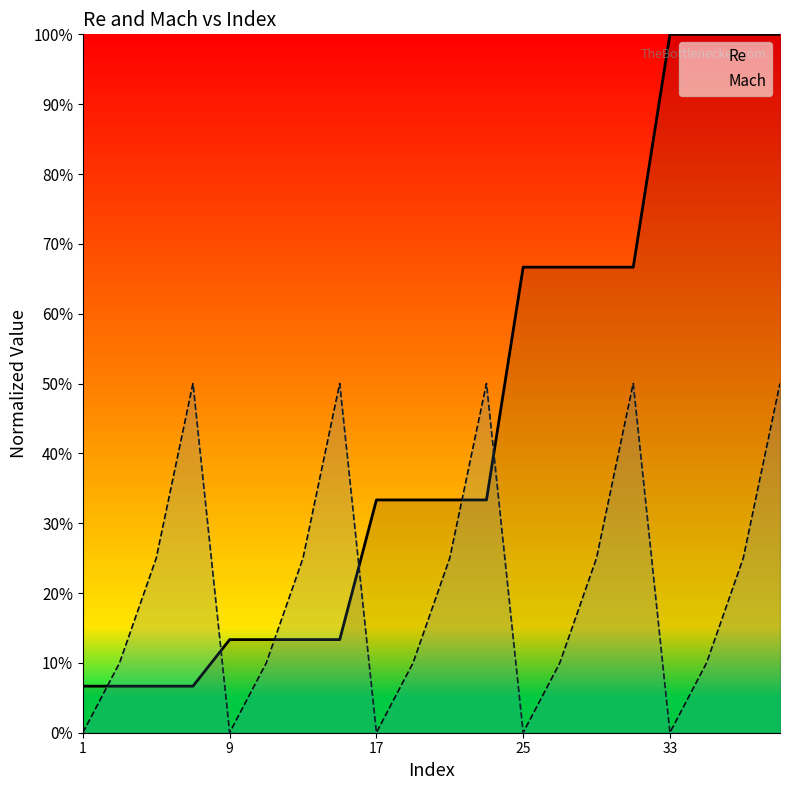

What is the difference between the maximum and minimum values in the Mach series?

0.5